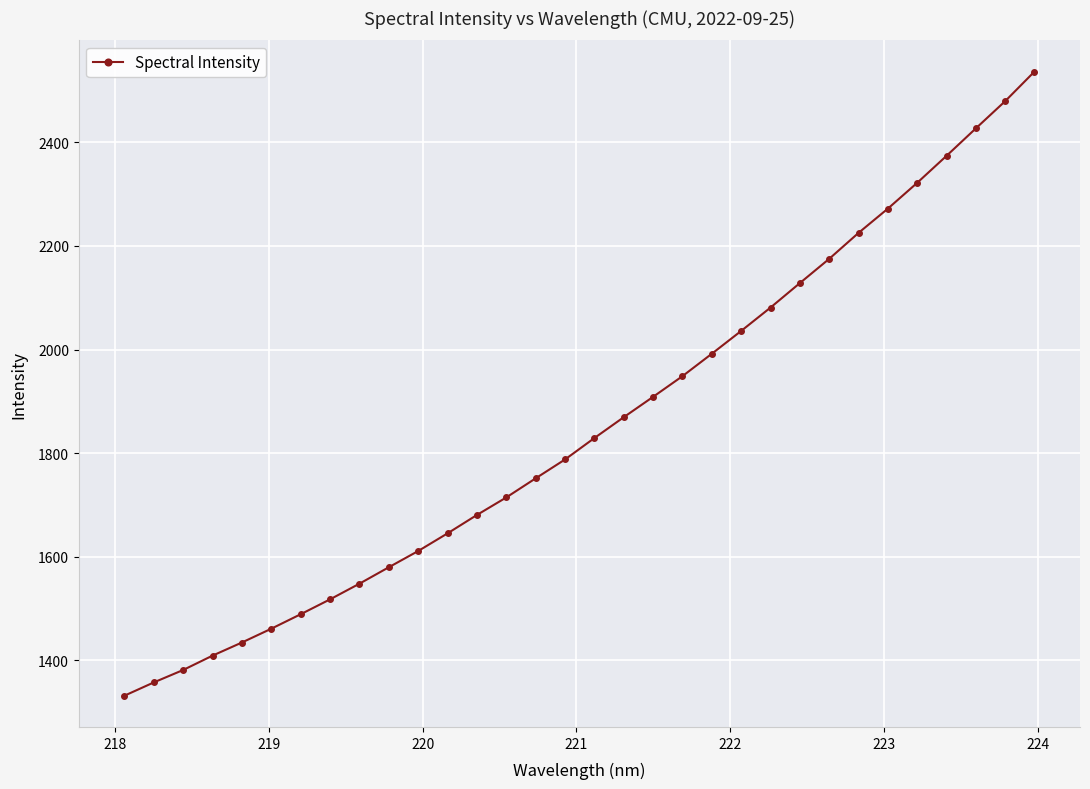

Does the chart display data point markers on the line(s)?

Yes